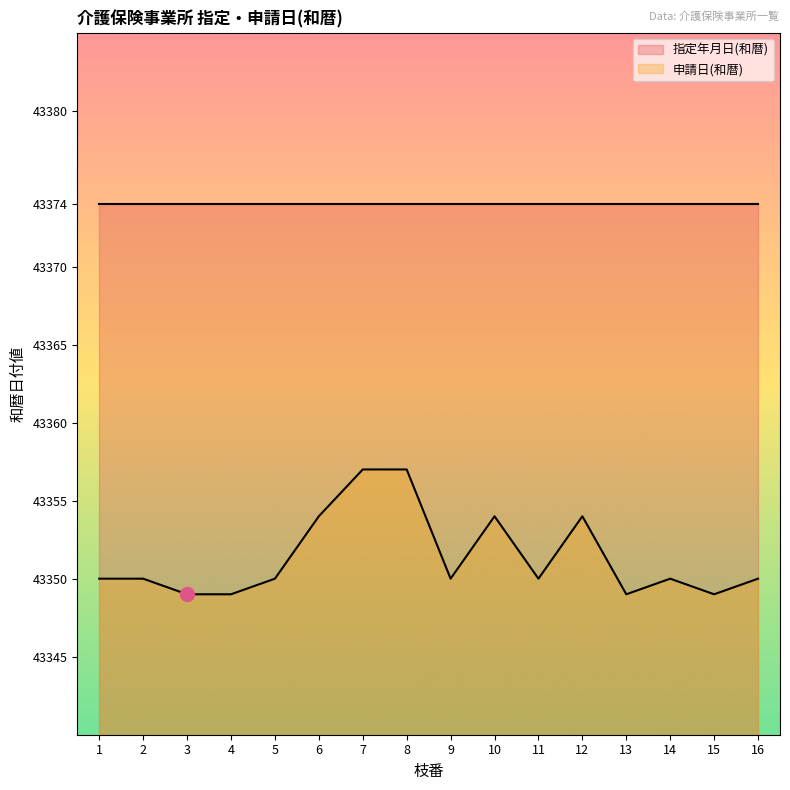

What is the change in value from 6 to 14?

-4